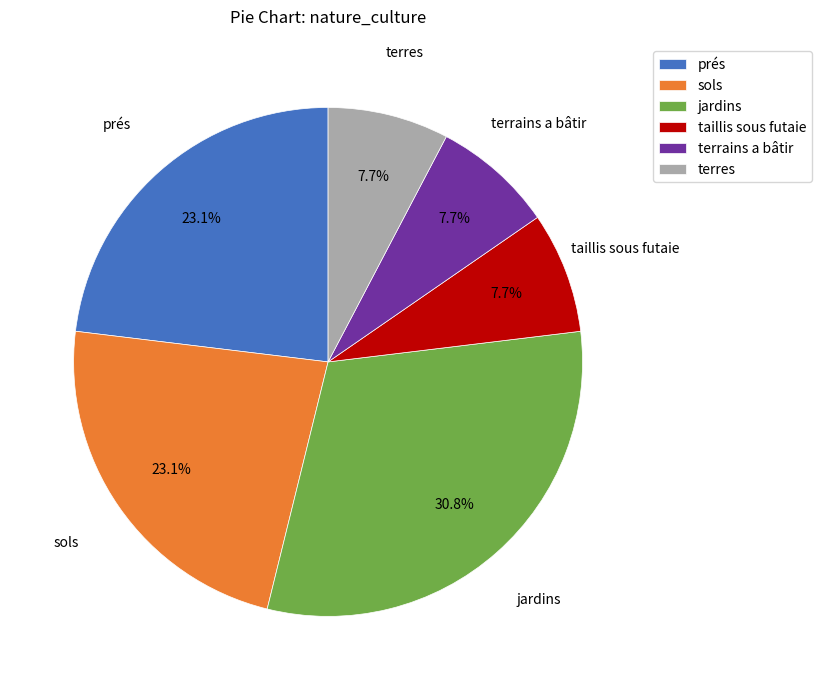

Is there a majority slice in this chart?

No